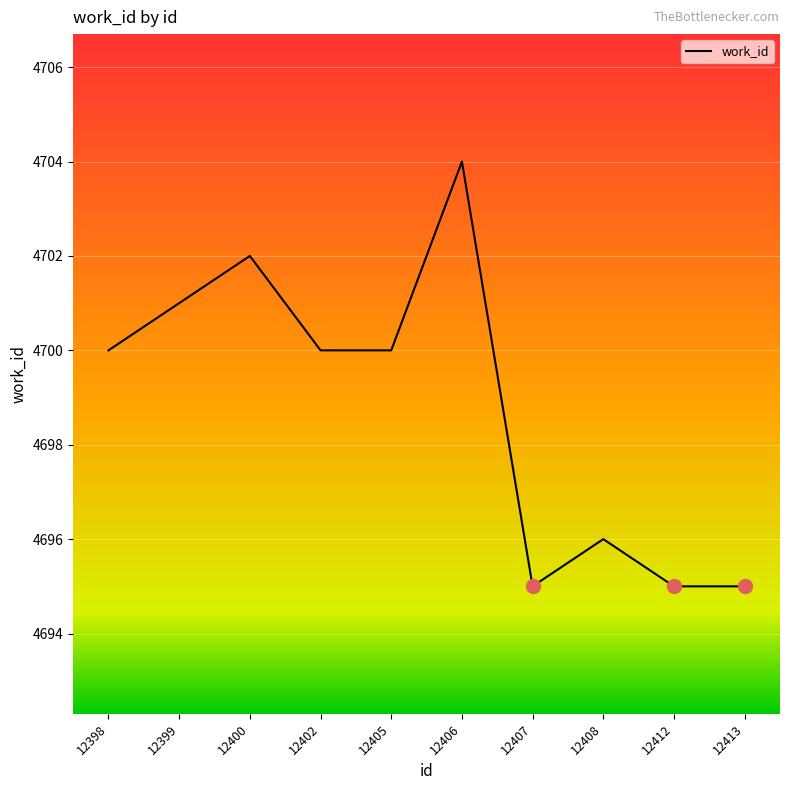

True or false: the data shows 7490 at 12405.

False